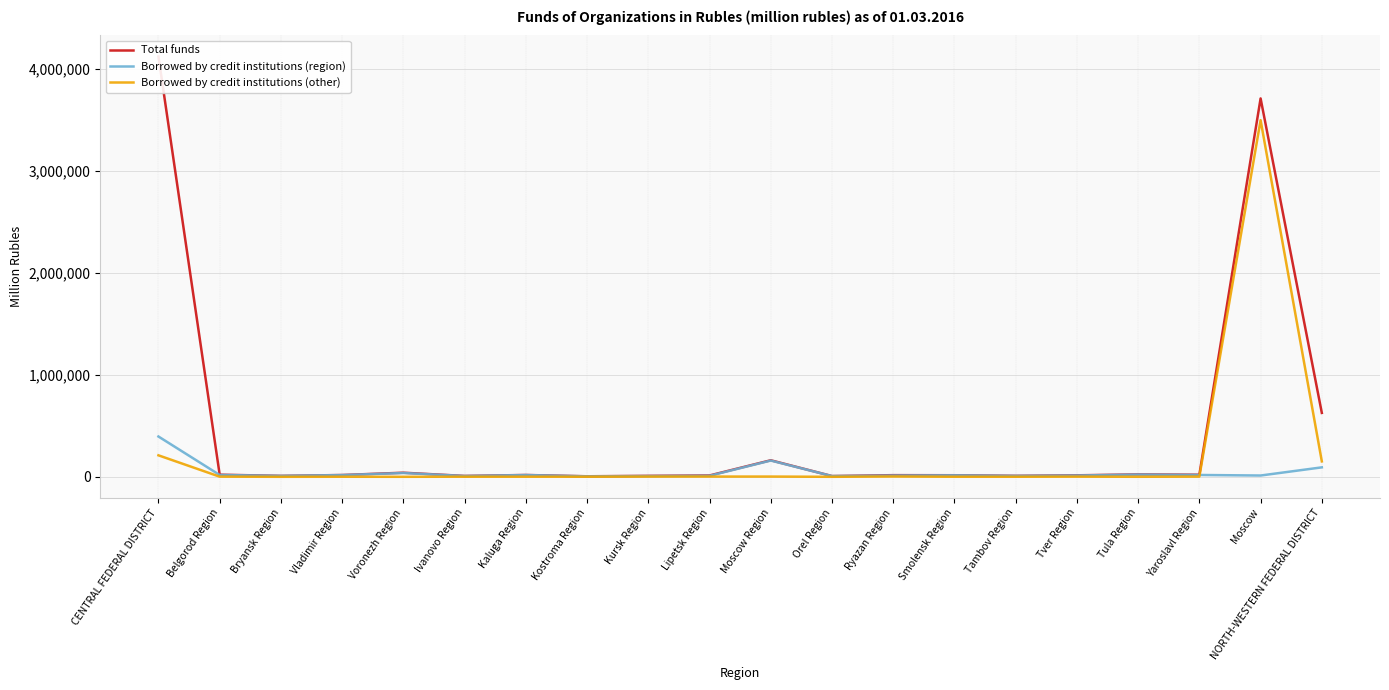

Rank the series by their maximum value, from lowest to highest.

Borrowed by credit institutions (region), Borrowed by credit institutions (other), Total funds